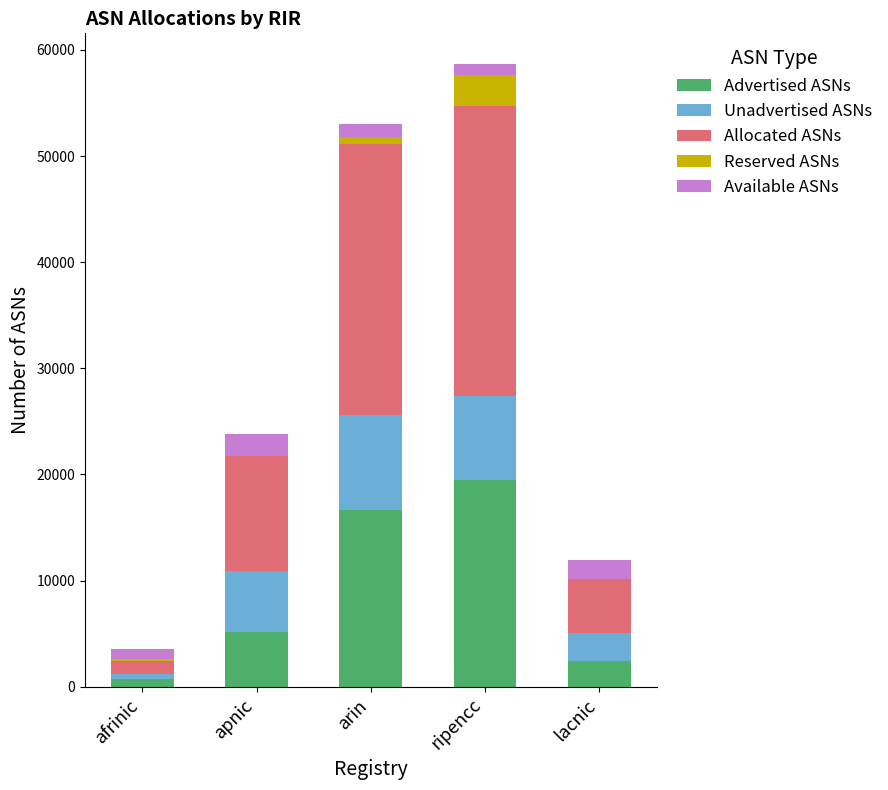

What is the total value across all series at apnic?

23814